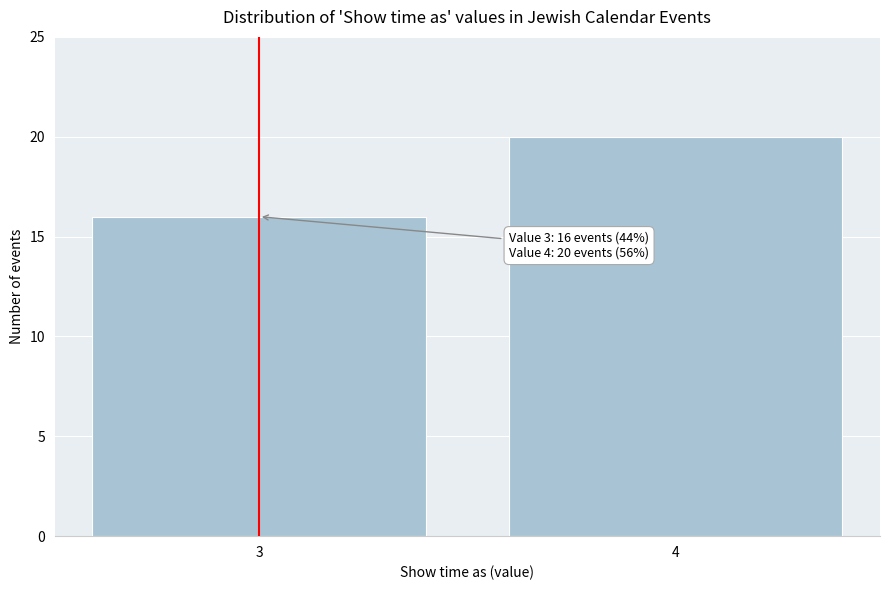

Reading left to right, what are all the values shown in this chart?

16	20